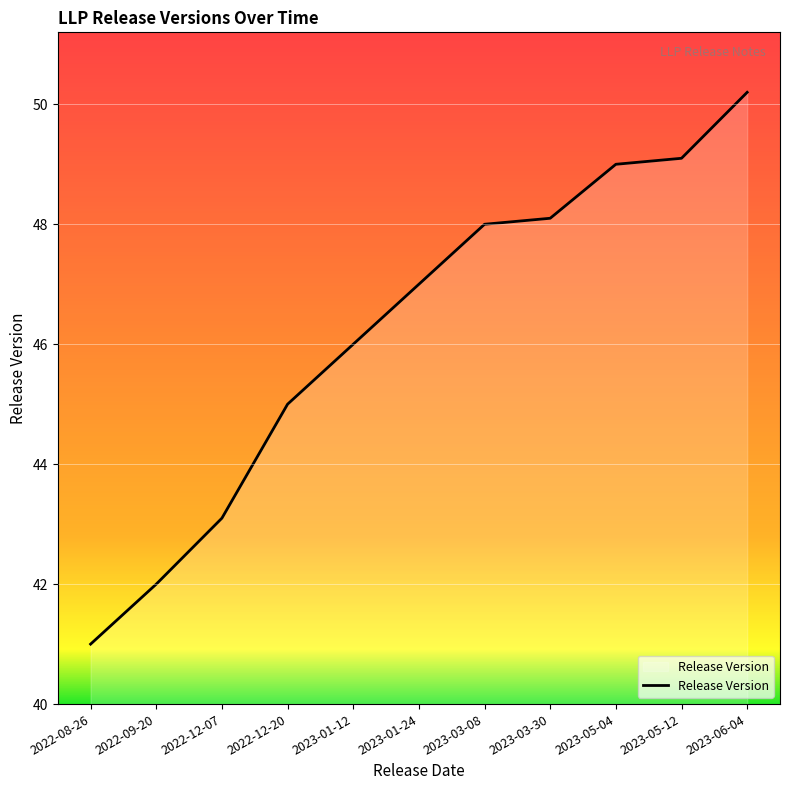

What position from the left is 2023-03-30?

8